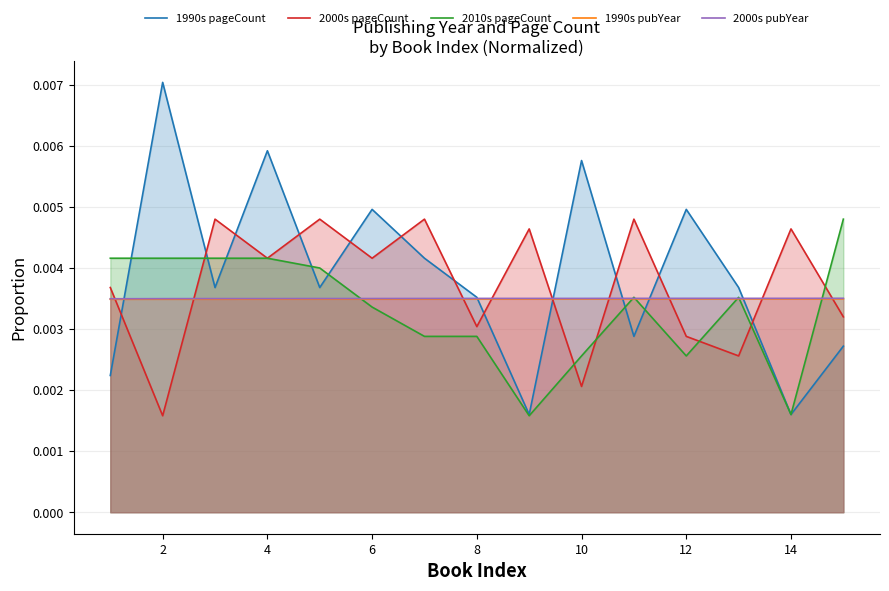

What are all the series names shown in the legend?

1990s pageCount, 2000s pageCount, 2010s pageCount, 1990s pubYear, 2000s pubYear